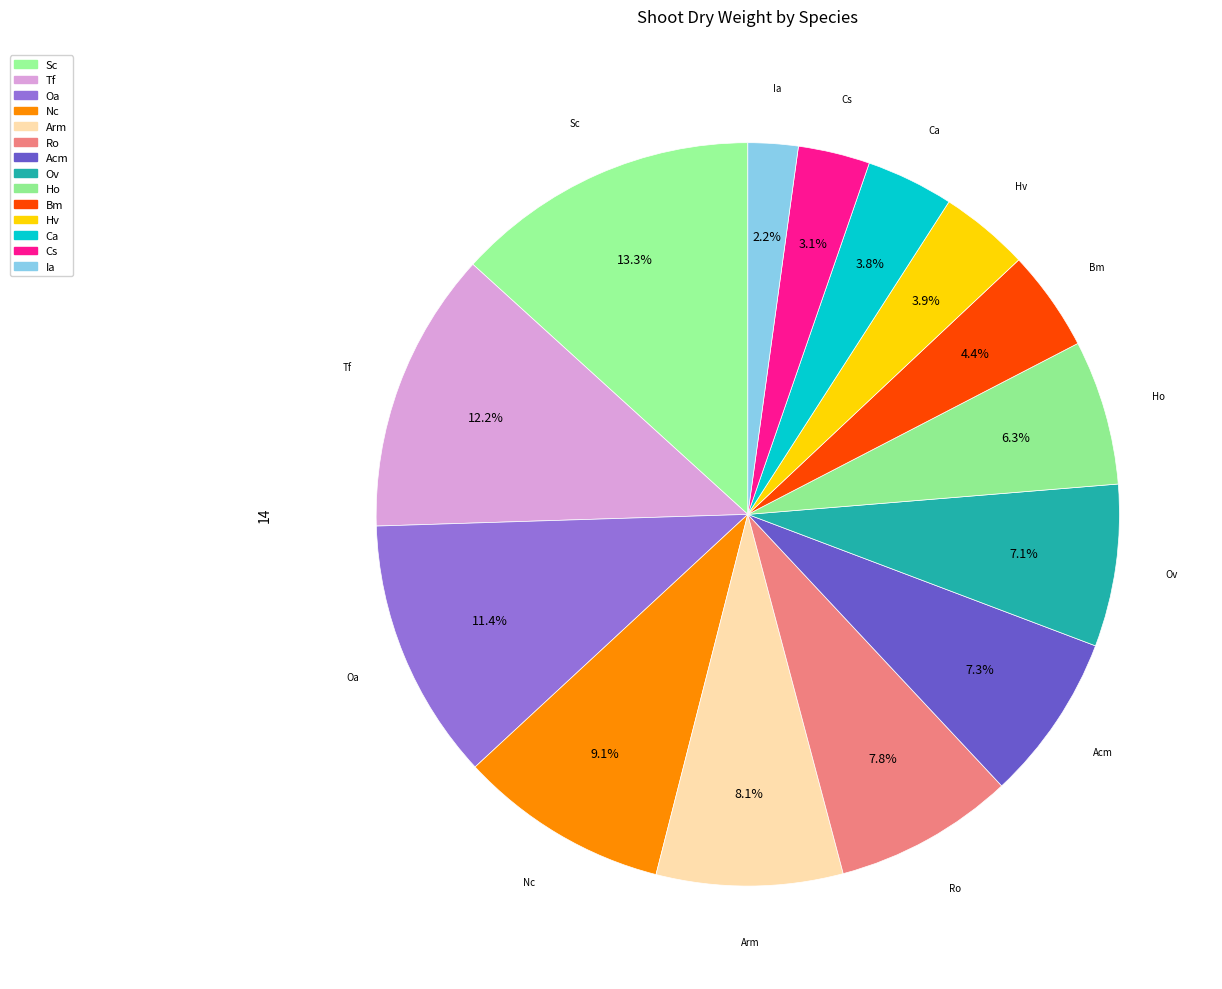

Which category has the smallest portion of the pie?

Ia